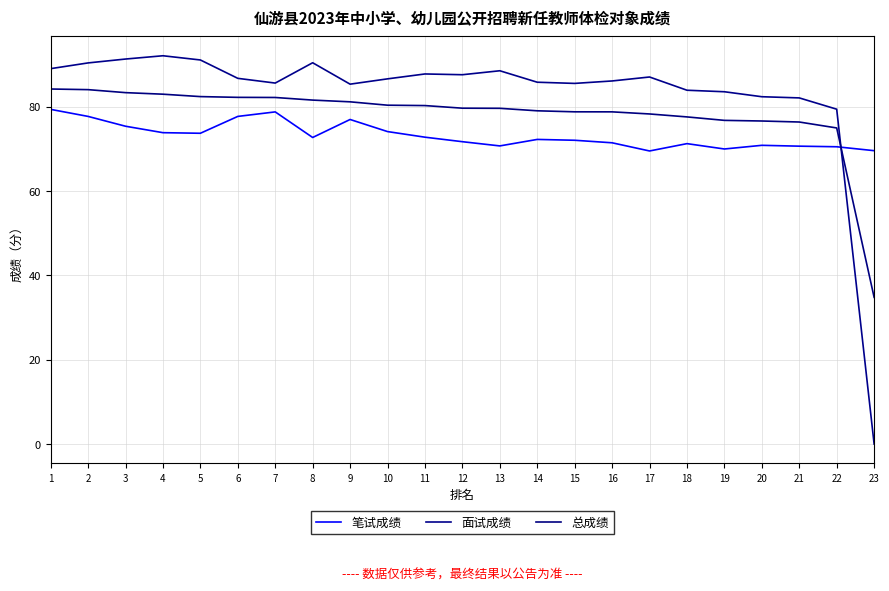

What are all the series names shown in the legend?

笔试成绩, 面试成绩, 总成绩